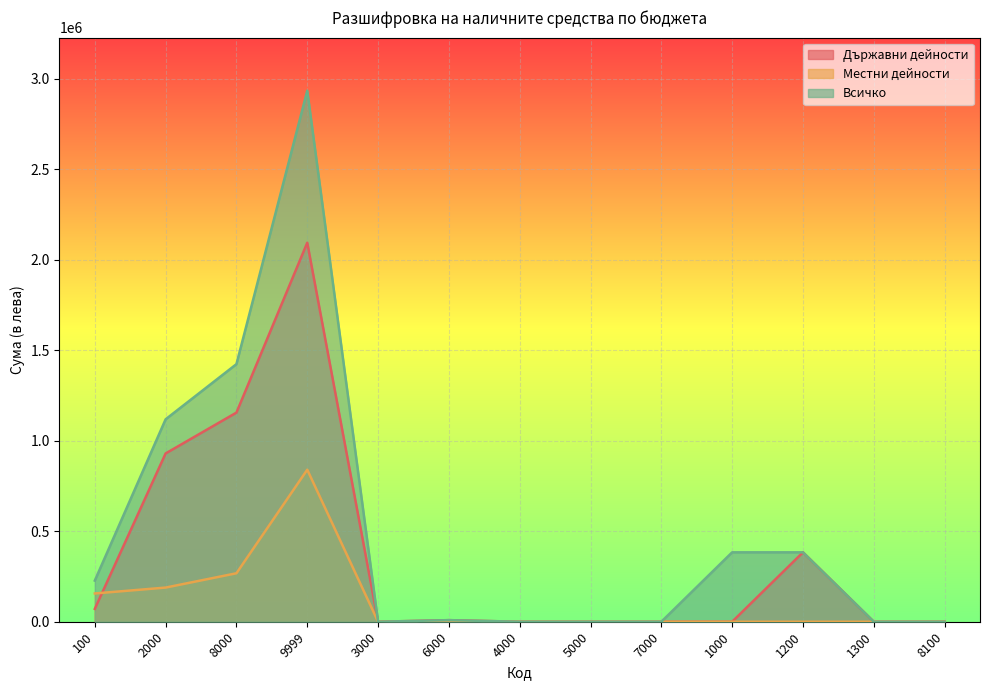

How many categories are shown in the chart?

13